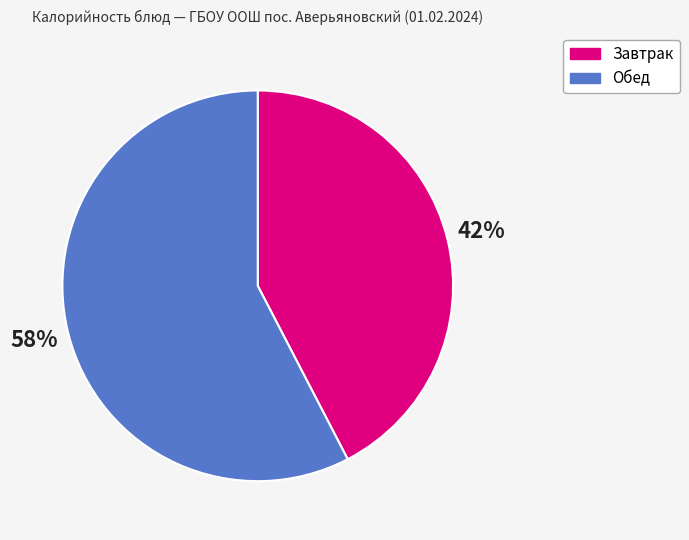

What percentage is the Обед slice, to the nearest percent?

58%